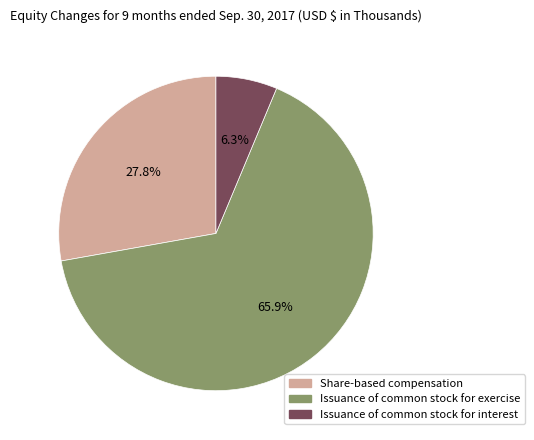

To the nearest percent, what is the average slice percentage?

33%